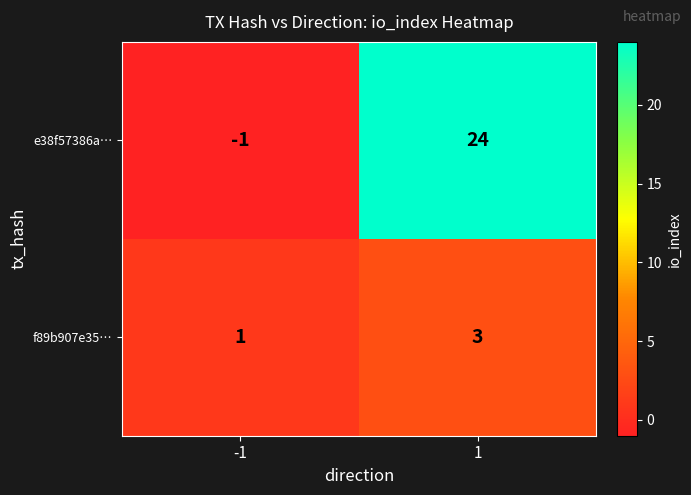

The value of e38f57386a… at -1 is -1. True or false?

True